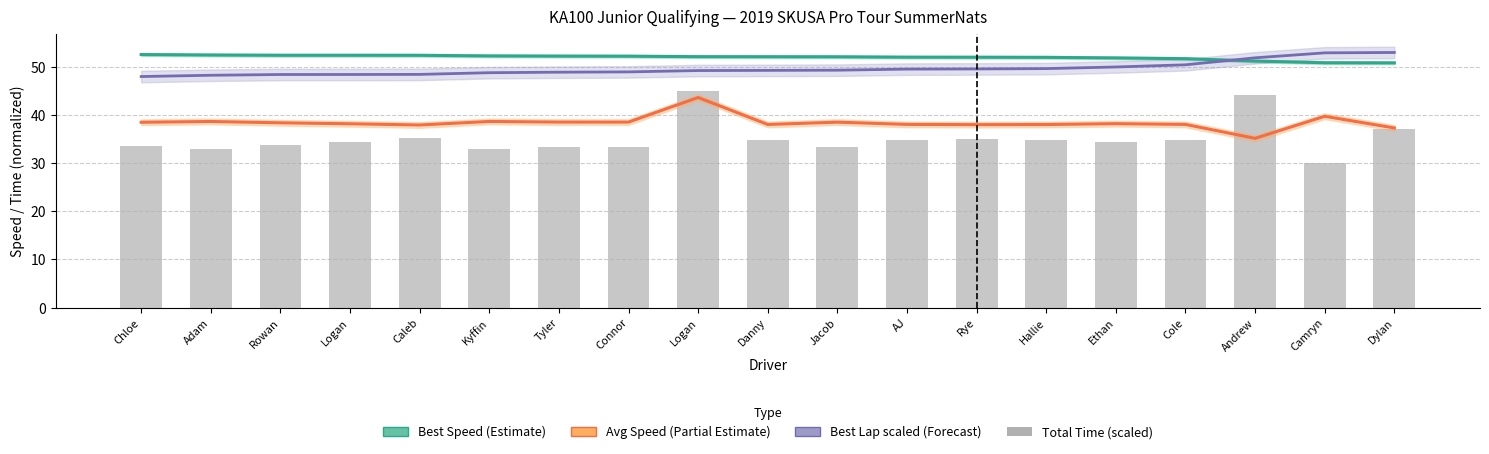

How many data points in Average Speed are less than 38?

3